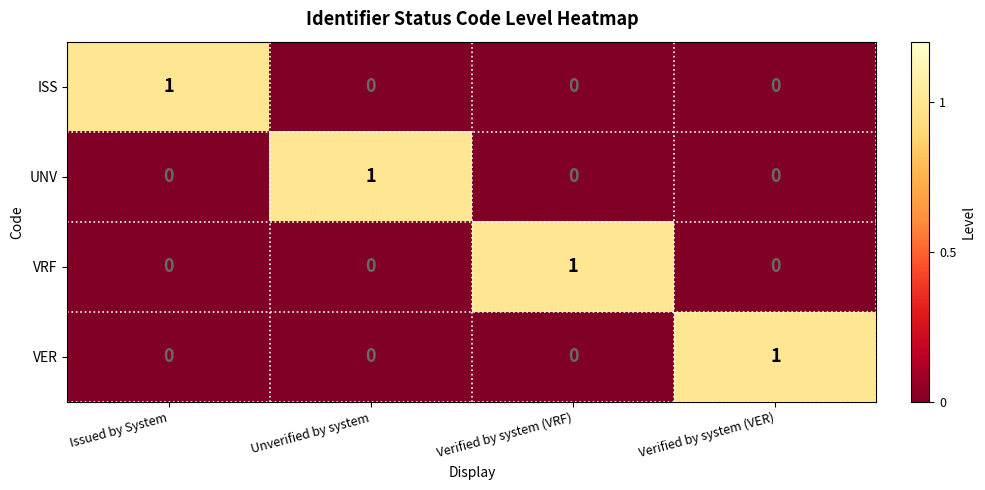

How many categories are shown in the chart?

4